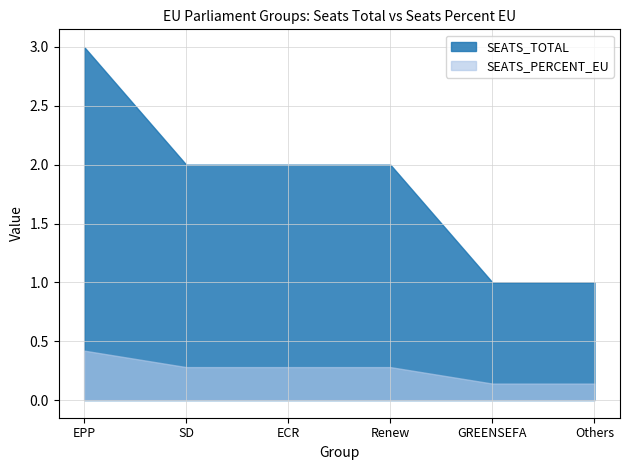

Count the number of categories in the chart.

6